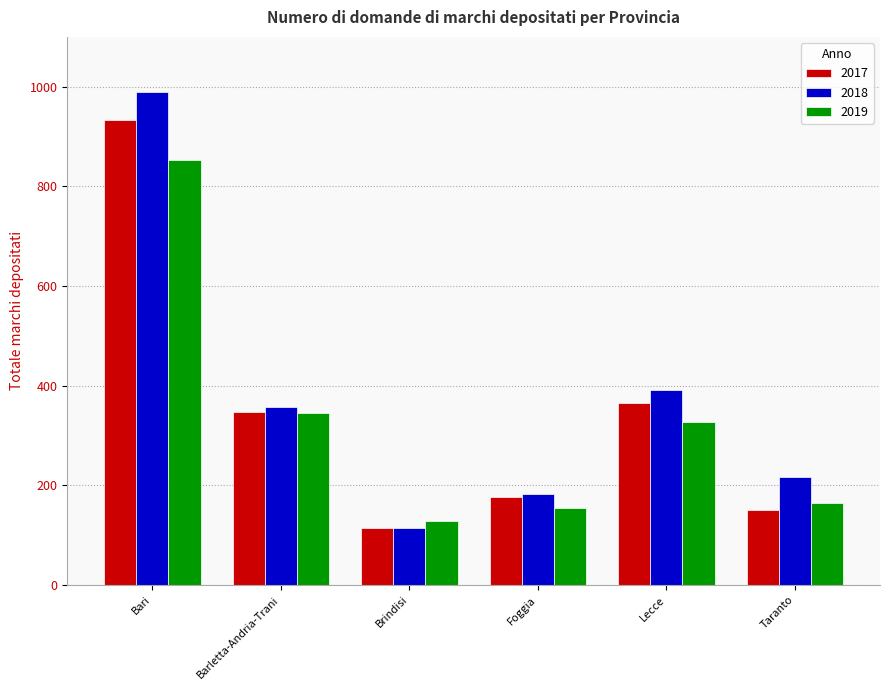

The value of 2017 at Barletta-Andria-Trani is 347. True or false?

True